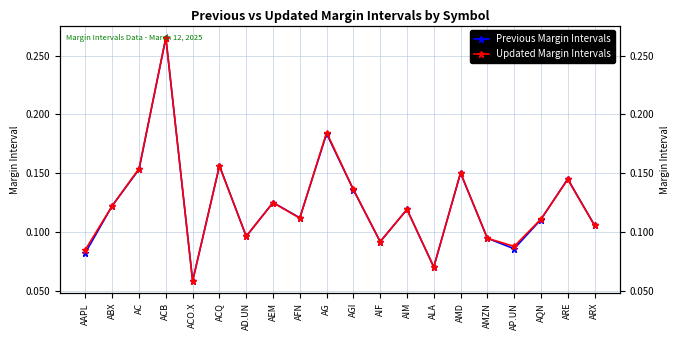

Rank the series by their maximum value, from highest to lowest.

Updated Margin Intervals, Previous Margin Intervals